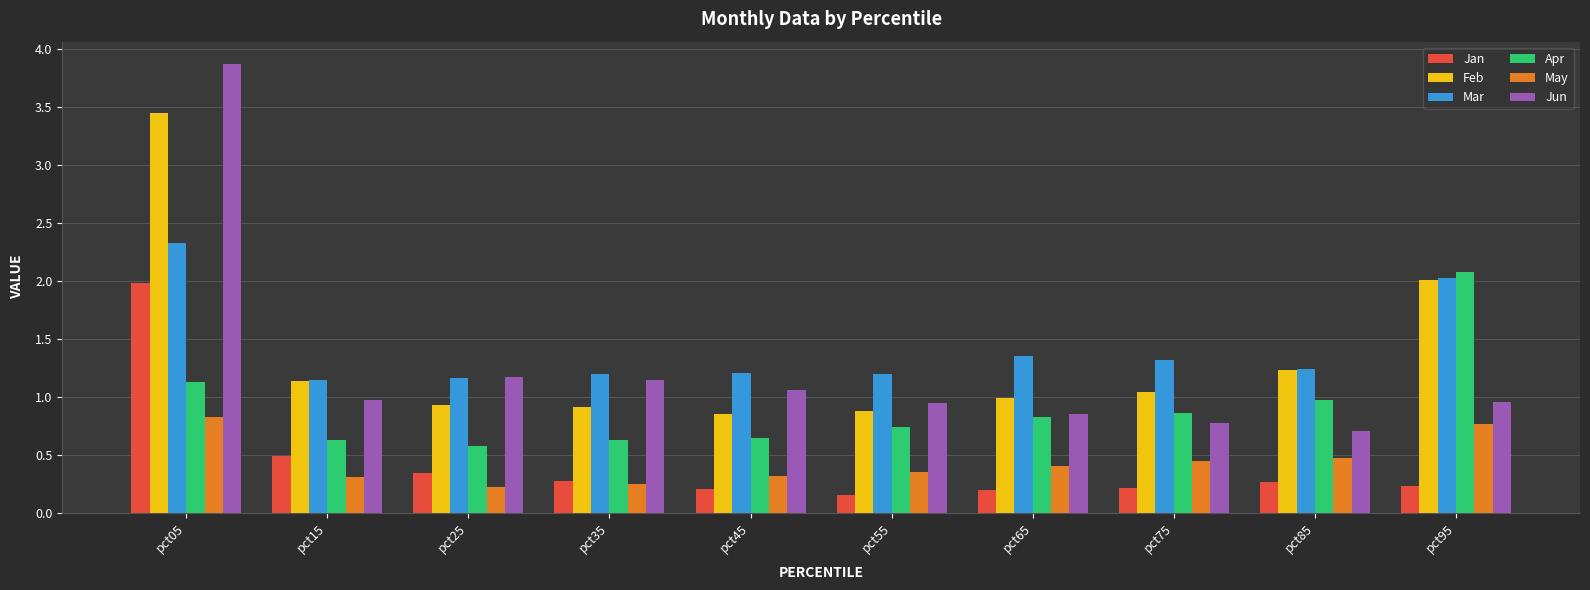

How many distinct data groups are displayed?

6